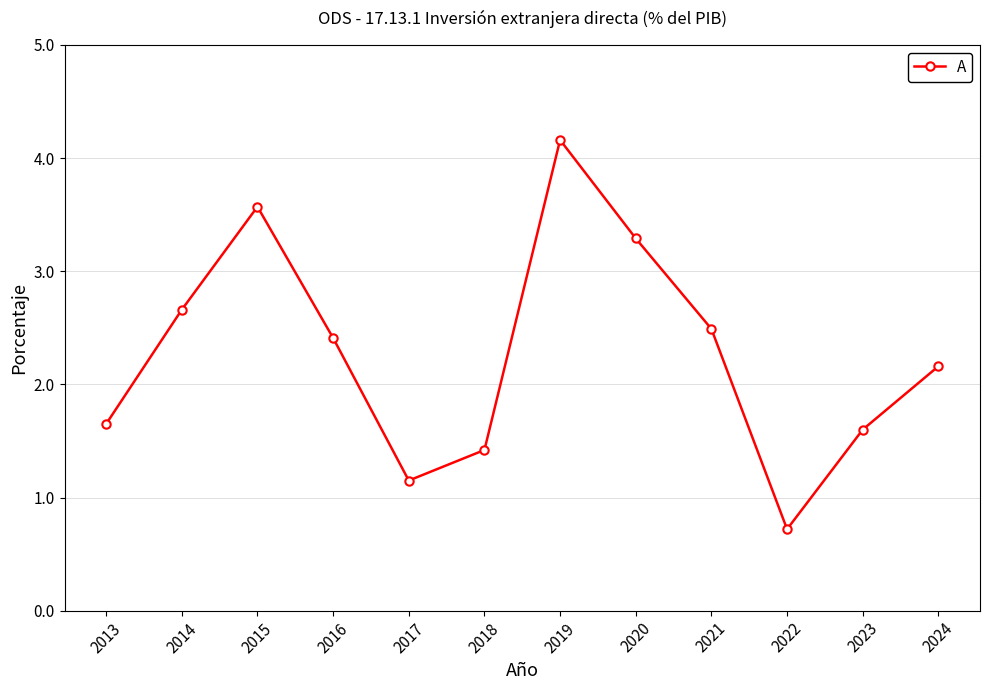

The chart shows a value of 1.7 at 2015. True or false?

False